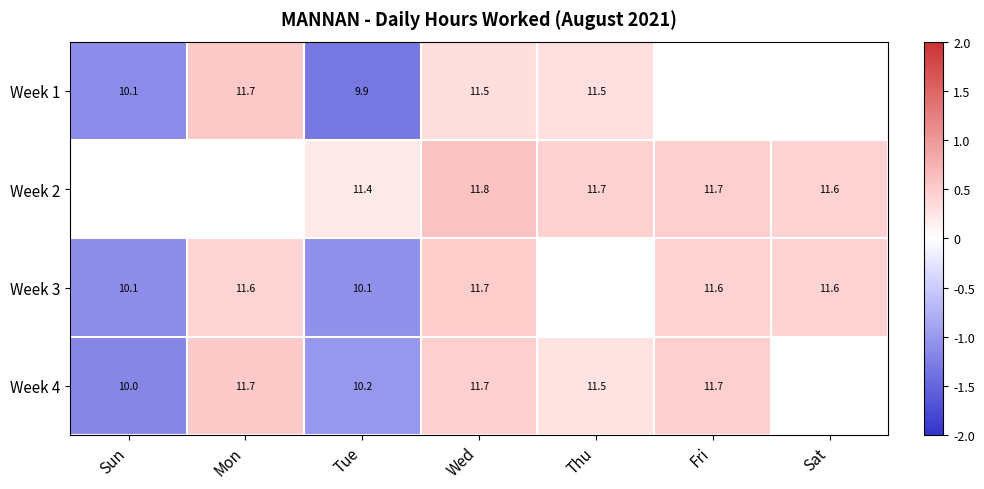

Is the value of Week 3 at Tue greater than the value of Week 4 at Wed?

No